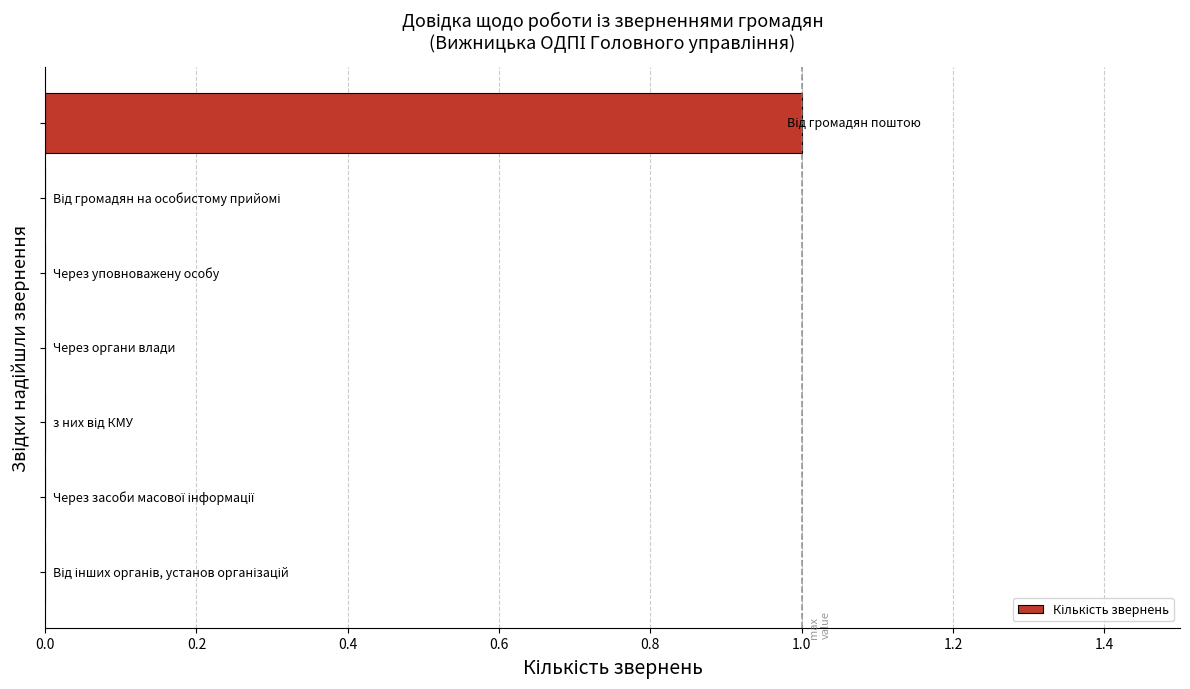

How many data points does each series have?

7